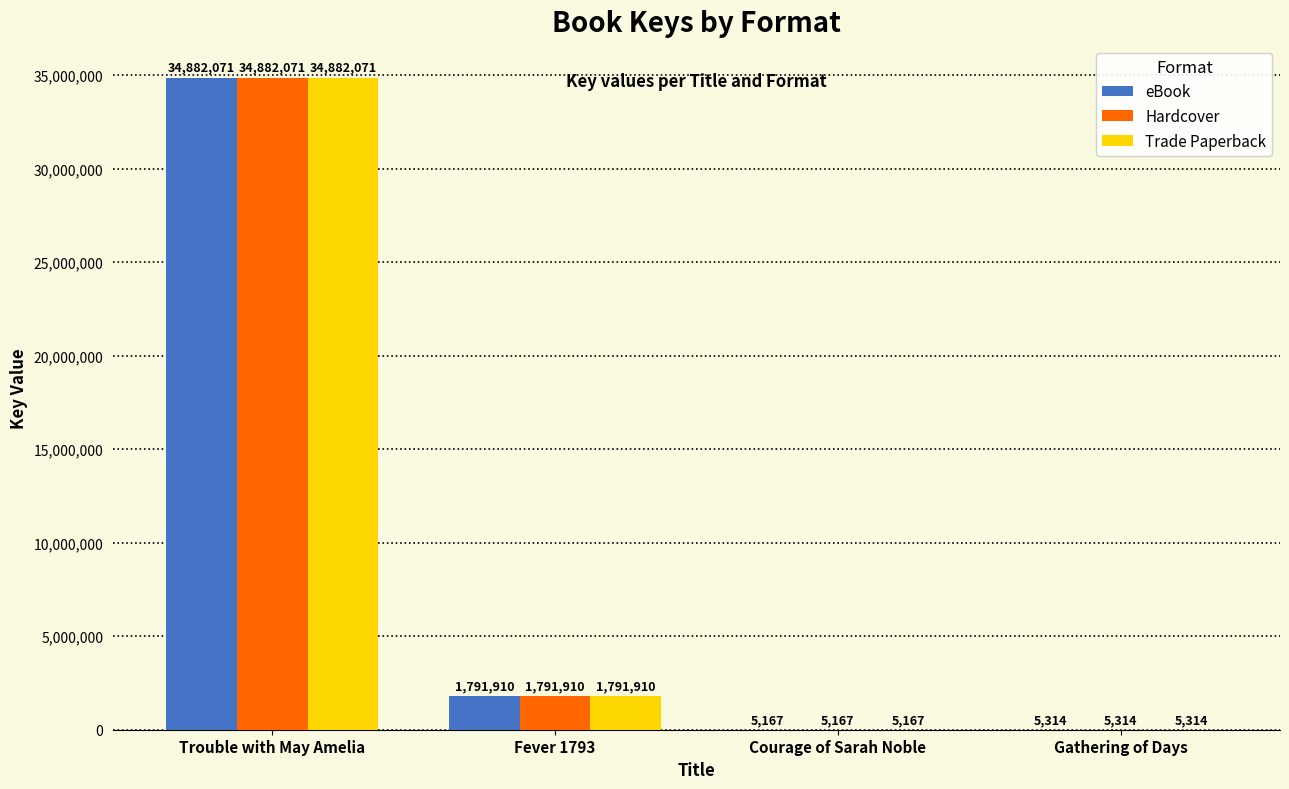

What is the greatest value displayed?

34882071